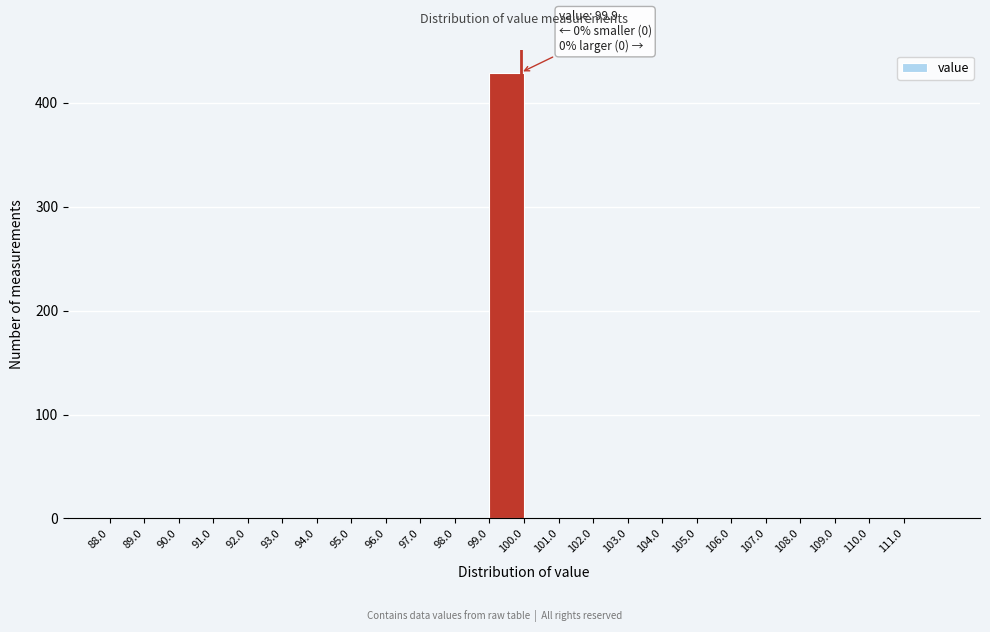

Which range on the x-axis has the tallest bar?

99 to 100